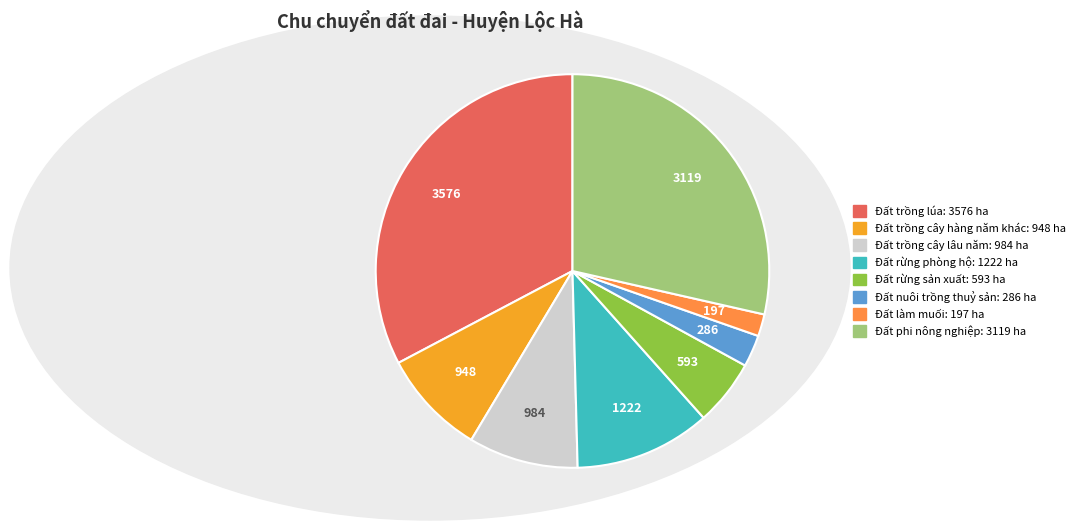

Between Đất trồng cây hàng năm khác and Đất nuôi trồng thuỷ sản, which is larger?

Đất trồng cây hàng năm khác